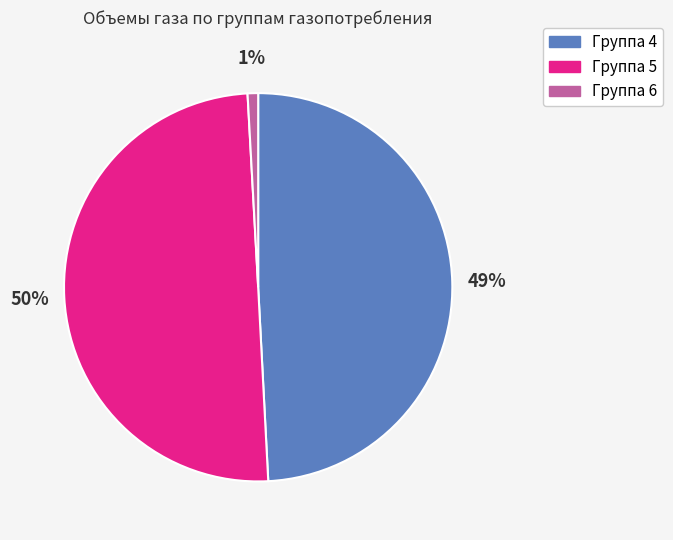

To the nearest percent, what is the difference between the largest and smallest slice percentages?

49%